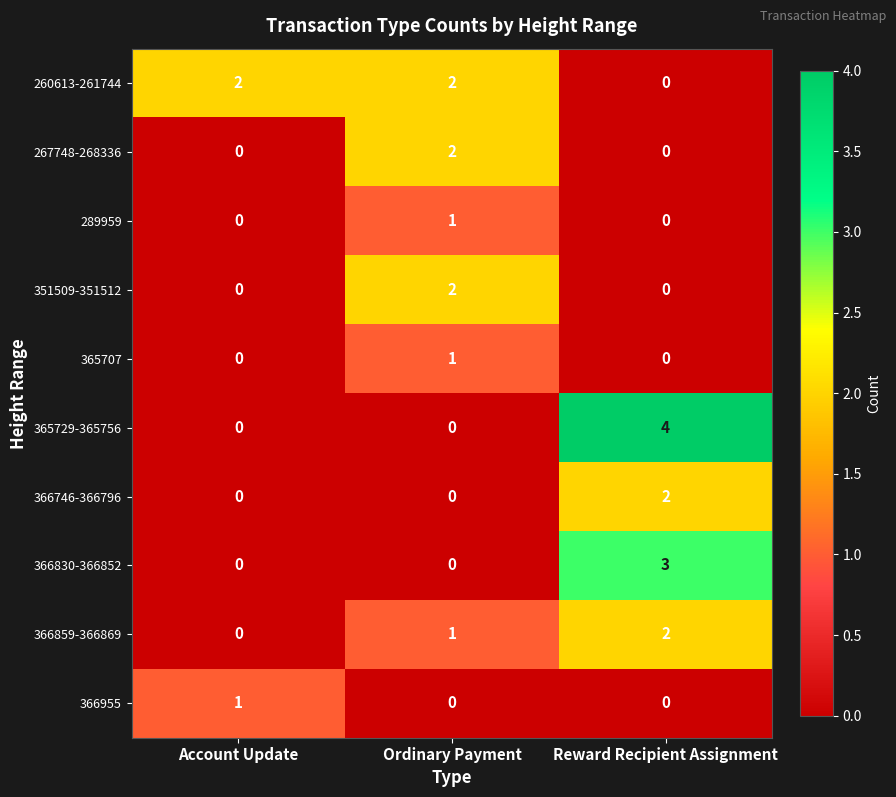

What is the difference between the 365729-365756 values at Account Update and Reward Recipient Assignment?

4